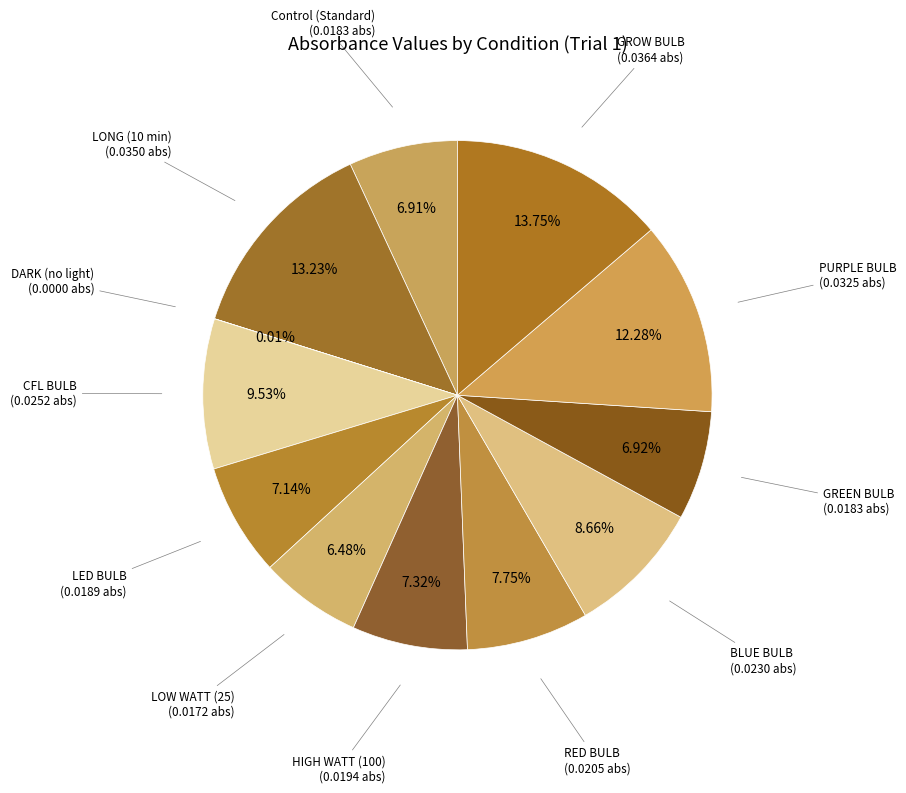

Is there a majority slice in this chart?

No